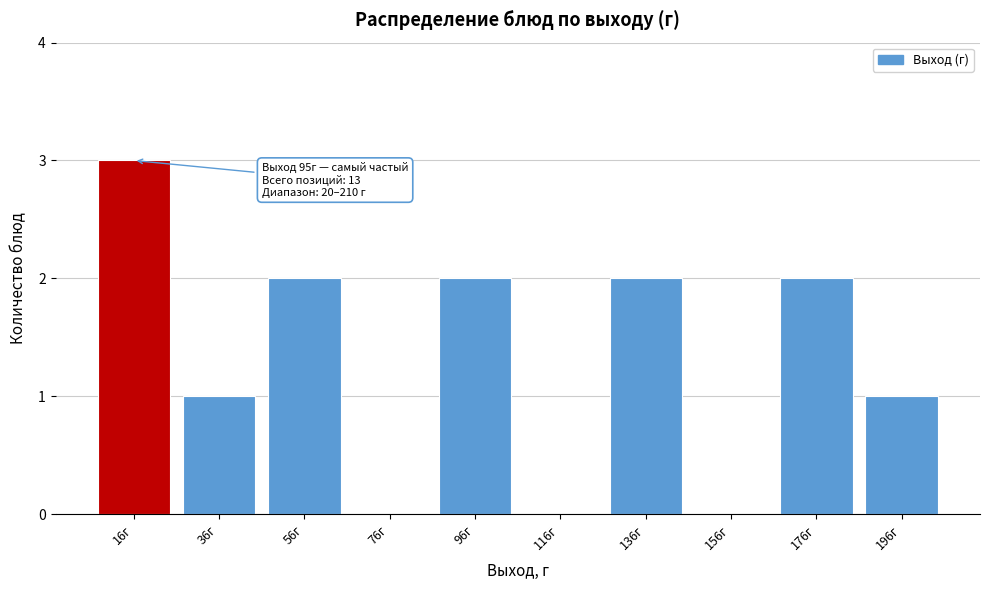

Reading left to right, list all the values displayed in this chart.

16г=3	36г=1	56г=2	76г=0	96г=2	116г=0	136г=2	156г=0	176г=2	196г=1